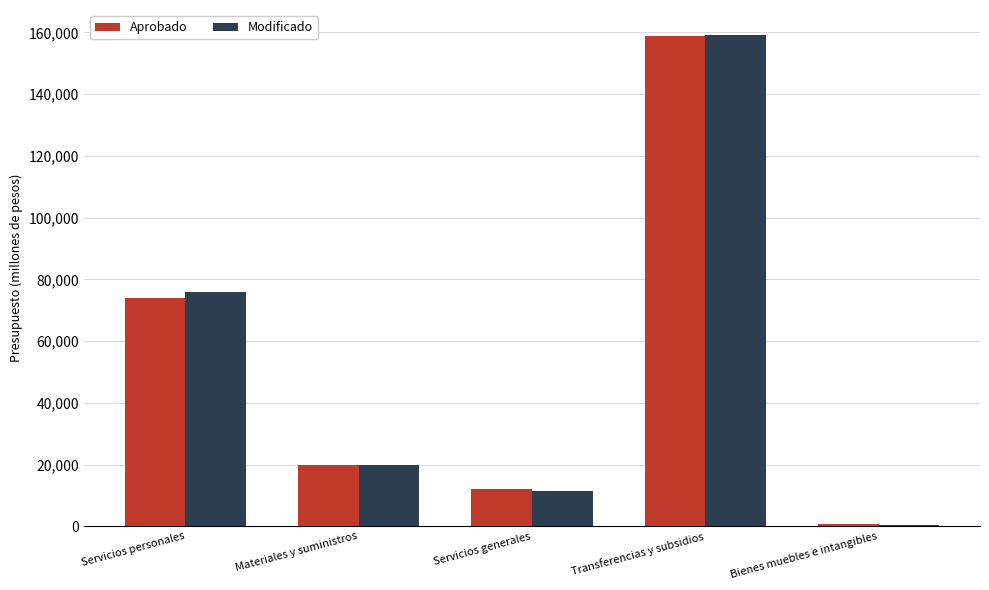

How many values in the Aprobado series are below 19935?

2